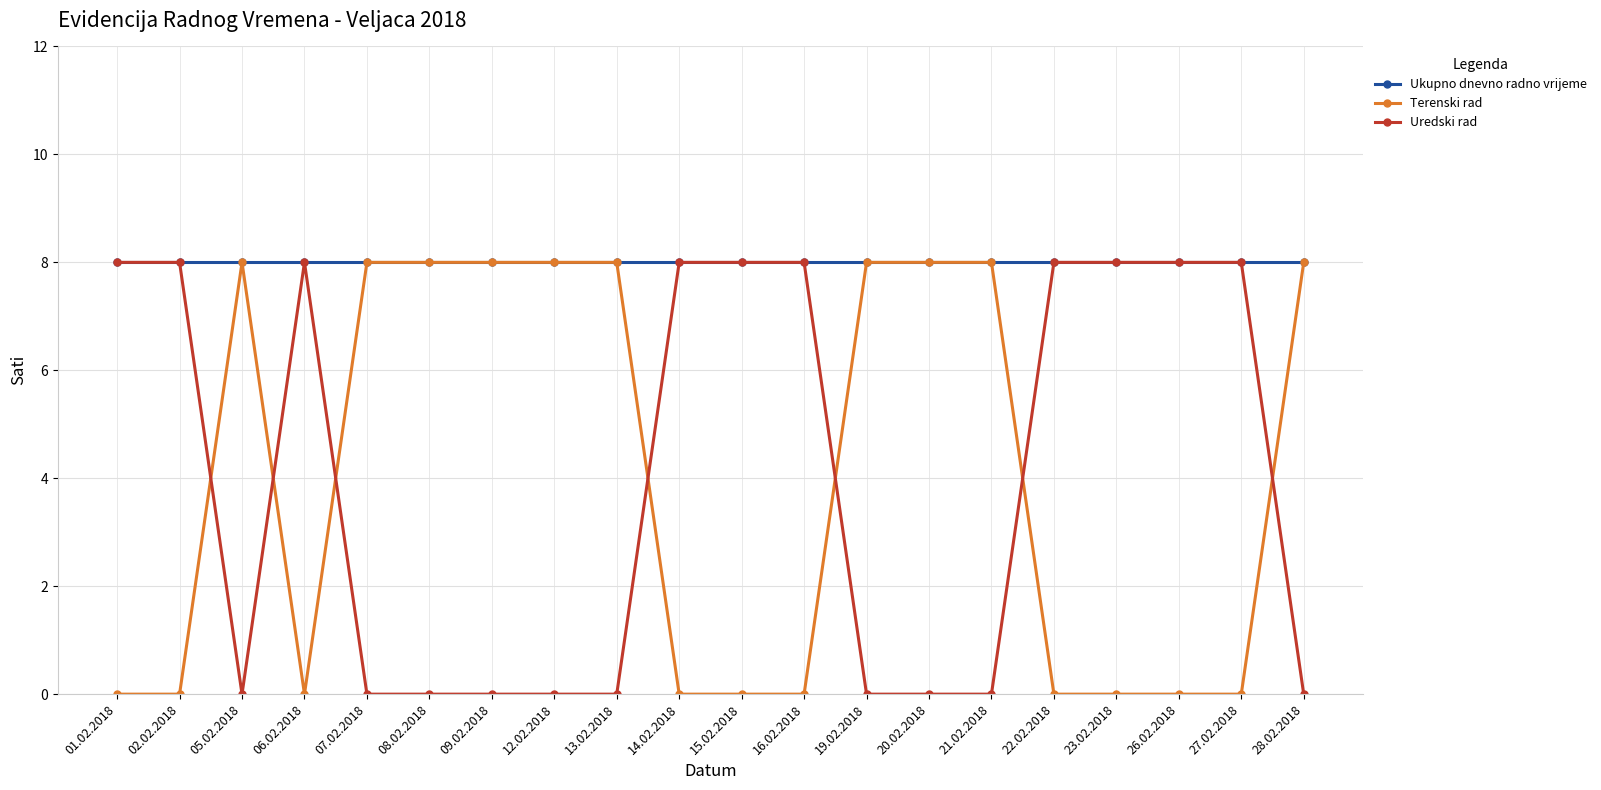

What is the difference between the second highest and second lowest values in the Uredski rad series?

8